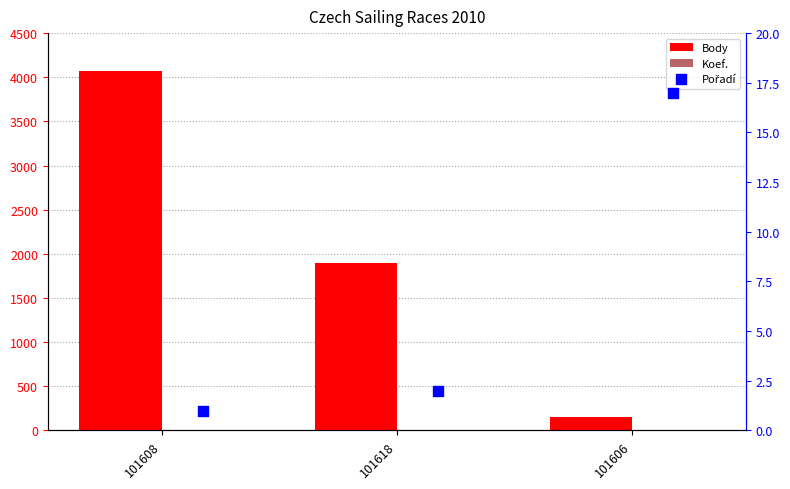

Which series reaches the maximum Y coordinate?

Body